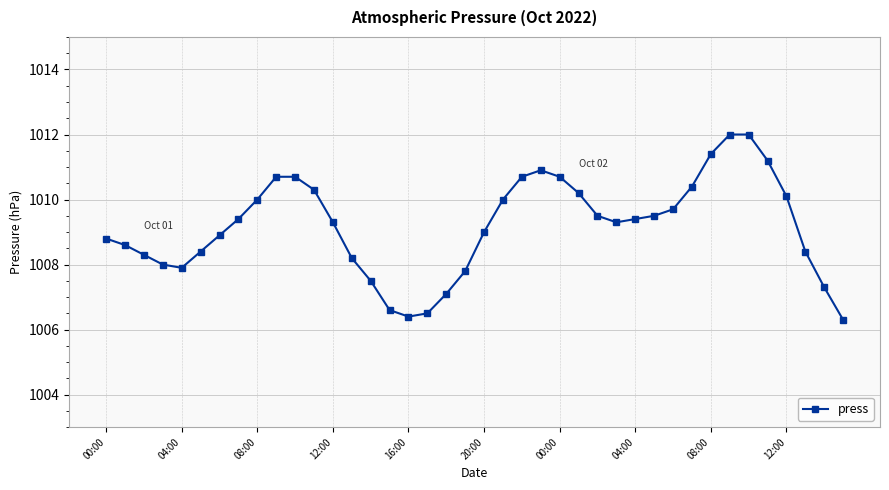

How many lines are shown in the chart?

1